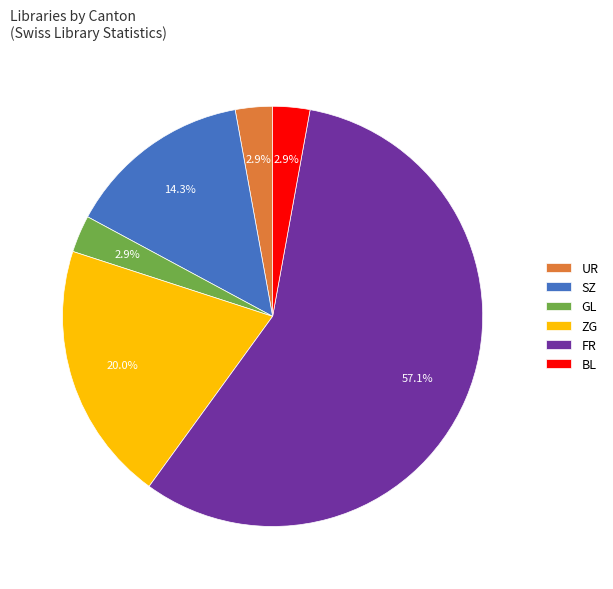

How many segments does this pie chart have?

6